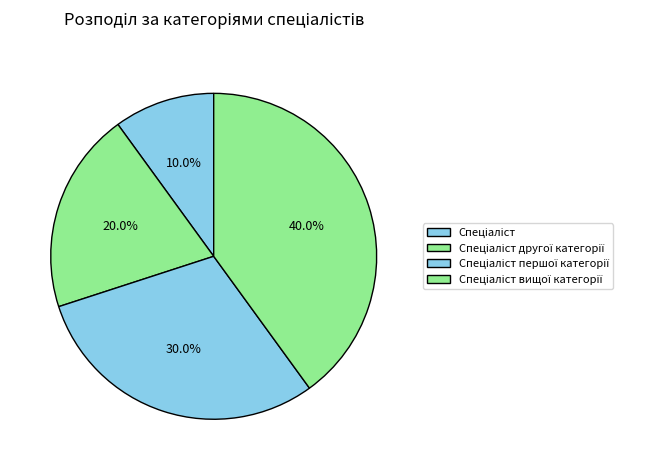

What percentage do Спеціаліст другої категорії and Спеціаліст першої категорії together represent?

50.0%